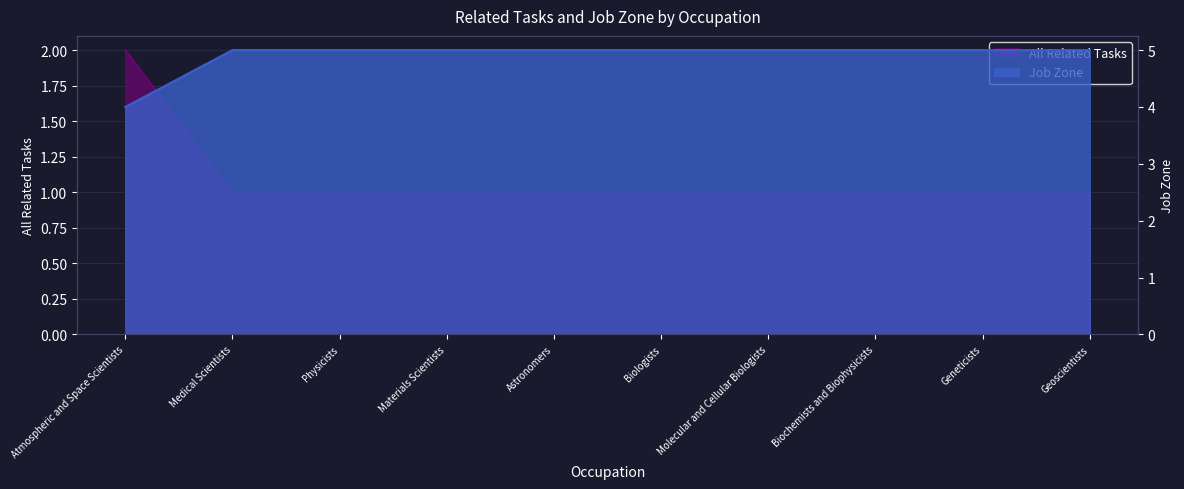

At which category does the chart reach its minimum across all series?

Medical Scientists